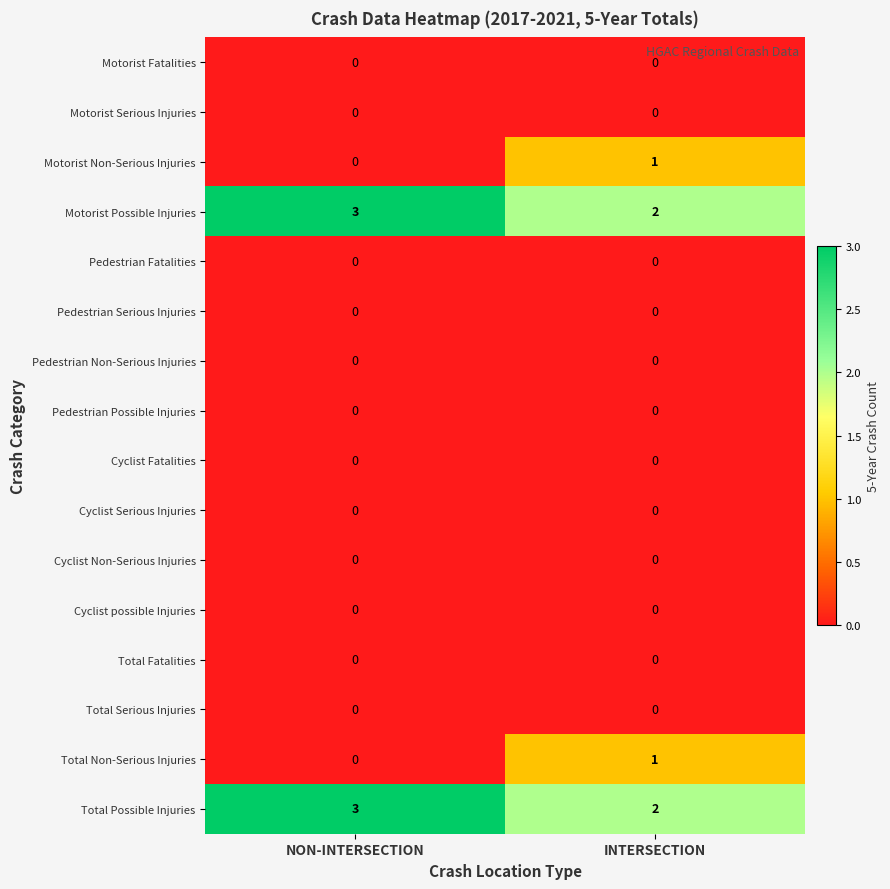

Where is Motorist Possible Injuries nearest to the value 2?

INTERSECTION